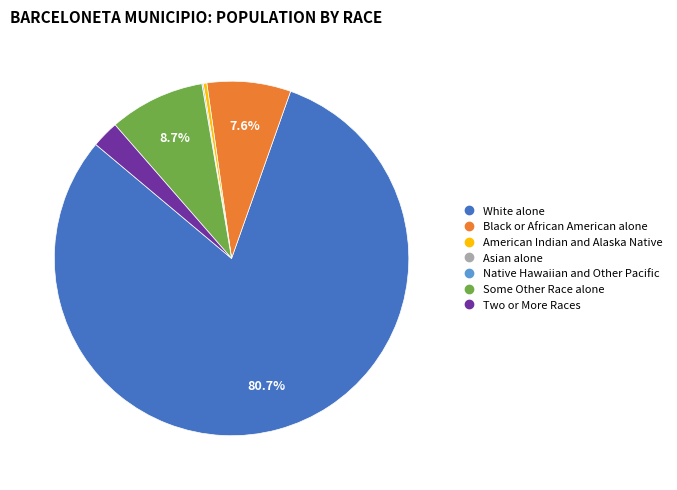

What portion of the pie excludes Some Other Race alone?

91.3%